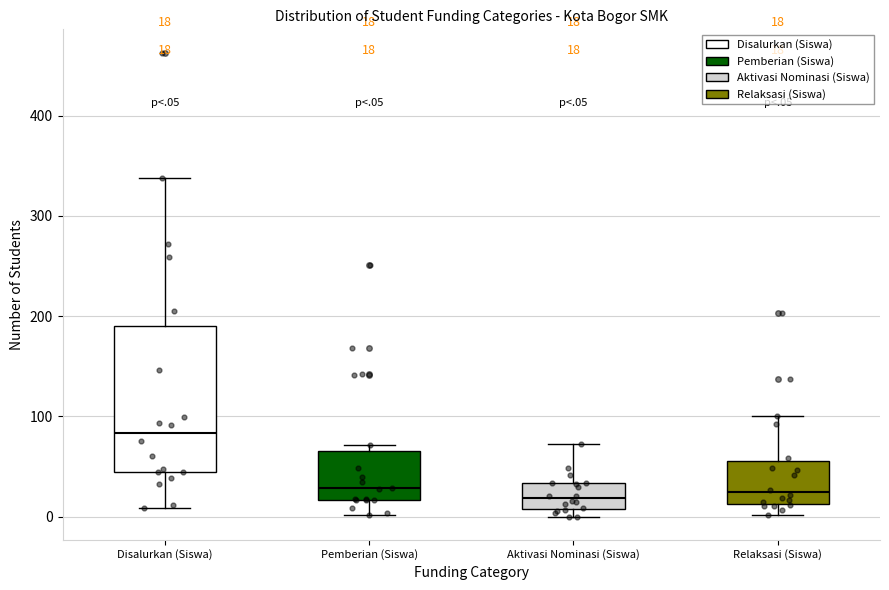

Which box has the highest median line?

Disalurkan (Siswa)